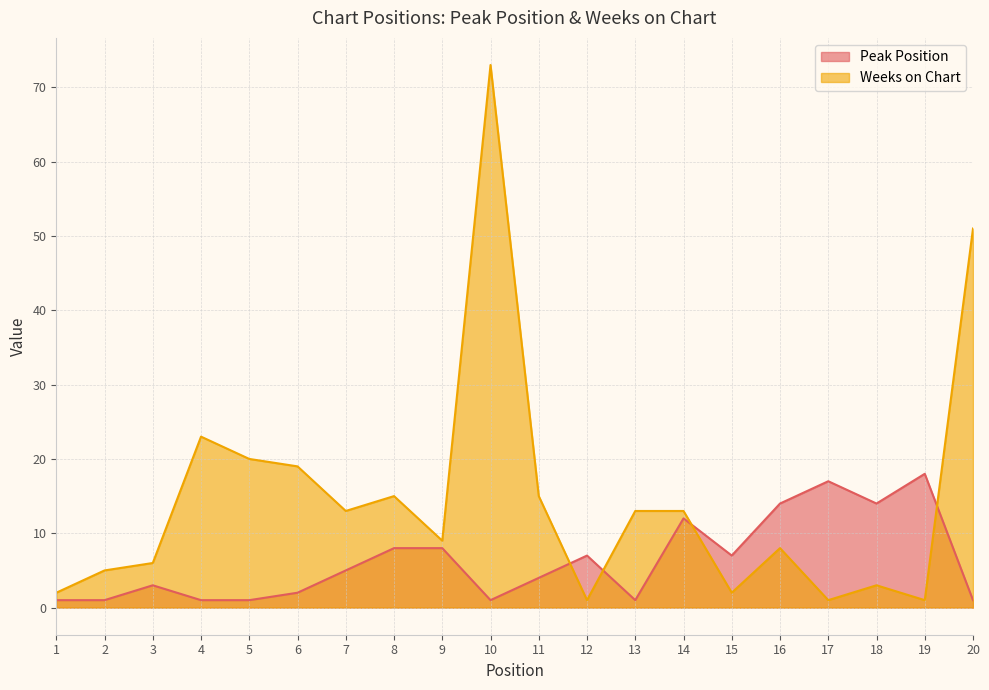

Which series has the largest range (max minus min)?

Weeks on Chart